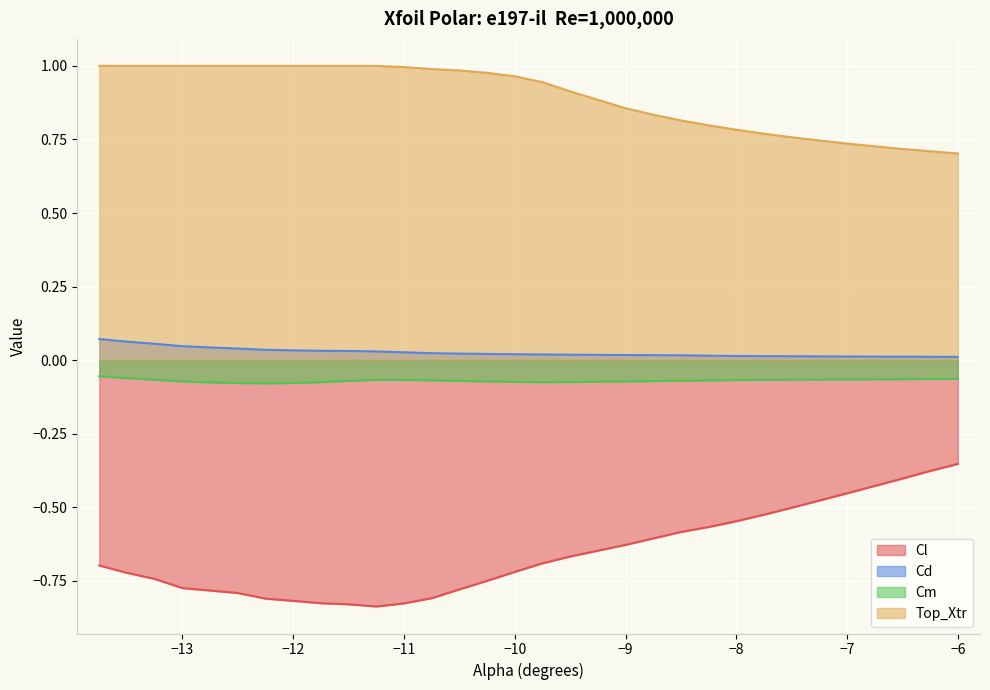

What is the average value of the Cl series?

-0.7